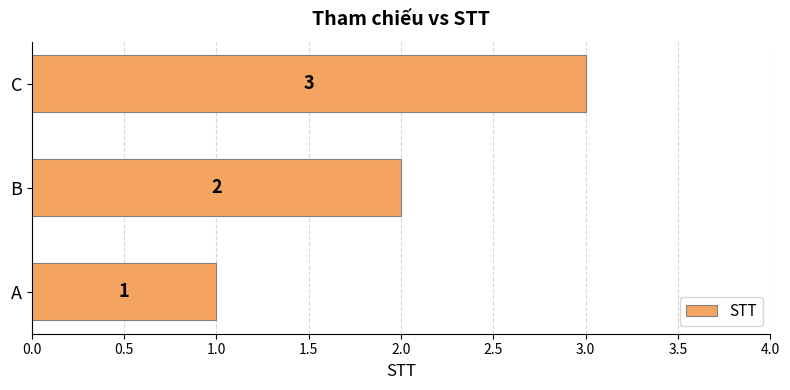

Where is the data nearest to the value 2?

B